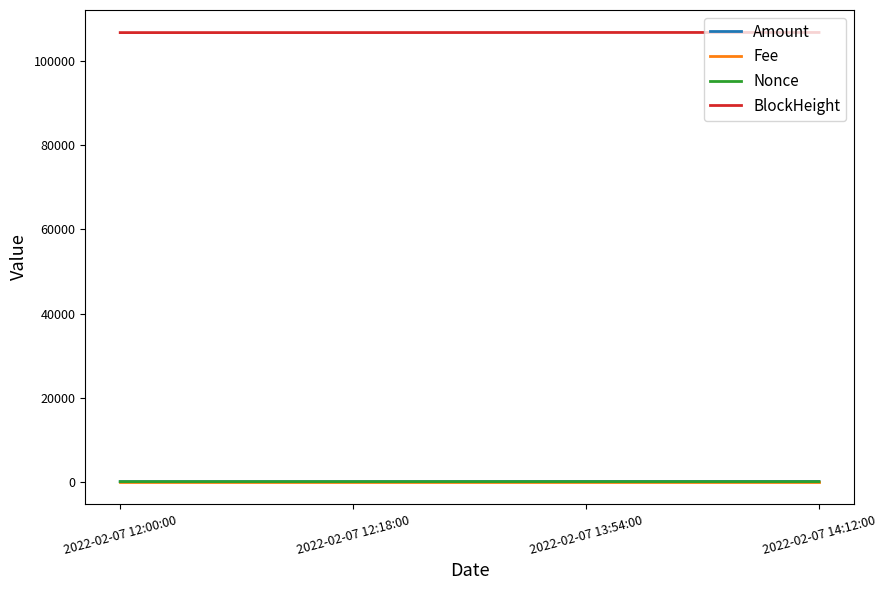

How many categories are shown in the chart?

4